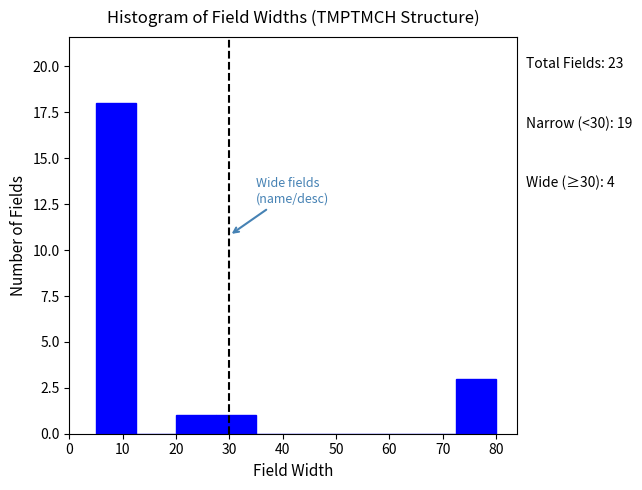

Over which range of the x-axis is the bar tallest?

5.0 to 12.5